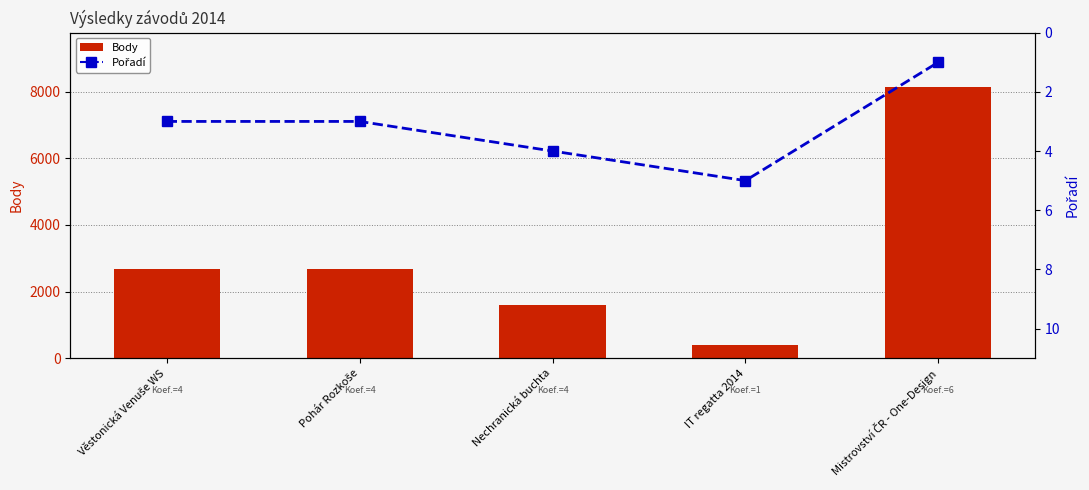

Reading right to left, transcribe all the data shown in this chart.

Body: Mistrovství ČR - One-Design=8138	IT regatta 2014=402	Nechranická buchta=1608	Pohár Rozkoše=2661	Věstonická Venuše WS=2661
Pořadí: Mistrovství ČR - One-Design=1	IT regatta 2014=5	Nechranická buchta=4	Pohár Rozkoše=3	Věstonická Venuše WS=3